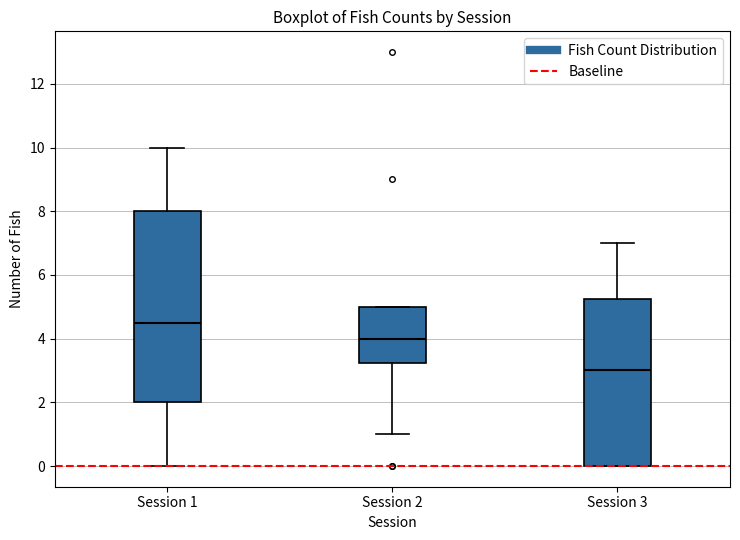

Reading left to right, read every box against the y-axis: the position of its median line, the range the box covers, and the ends of its whiskers. The values are not printed on the chart, so give them approximately, as read against the axis.

Session 1: median 4.6, box 2.0 to 8.0, whiskers 0.0 to 10.0
Session 2: median 4.0, box 3.2 to 5.0, whiskers 1.0 to 5.0
Session 3: median 3.0, box 0.0 to 5.2, whiskers 0.0 to 7.0